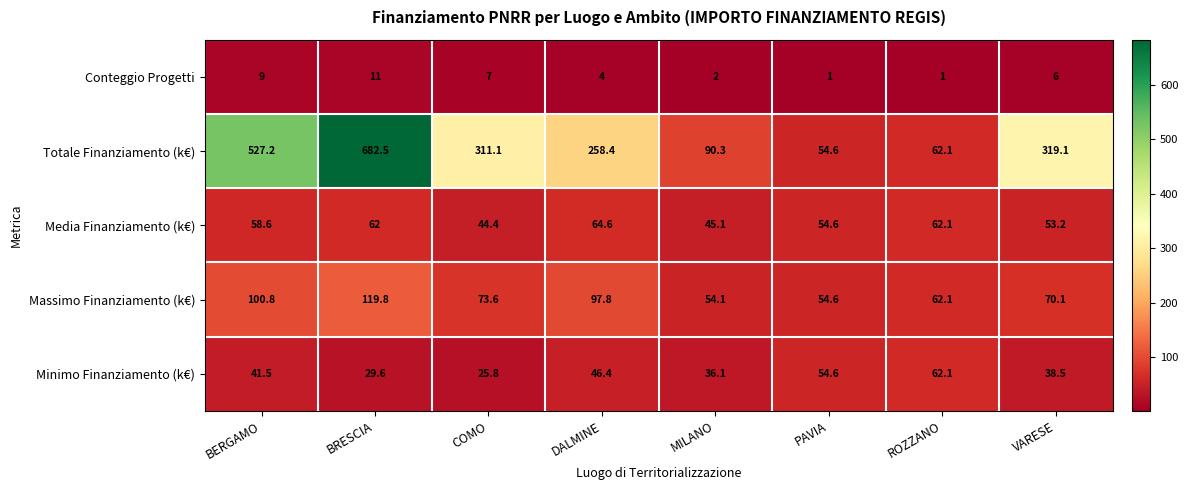

Which series has the widest spread of values?

Totale Finanziamento (k€)